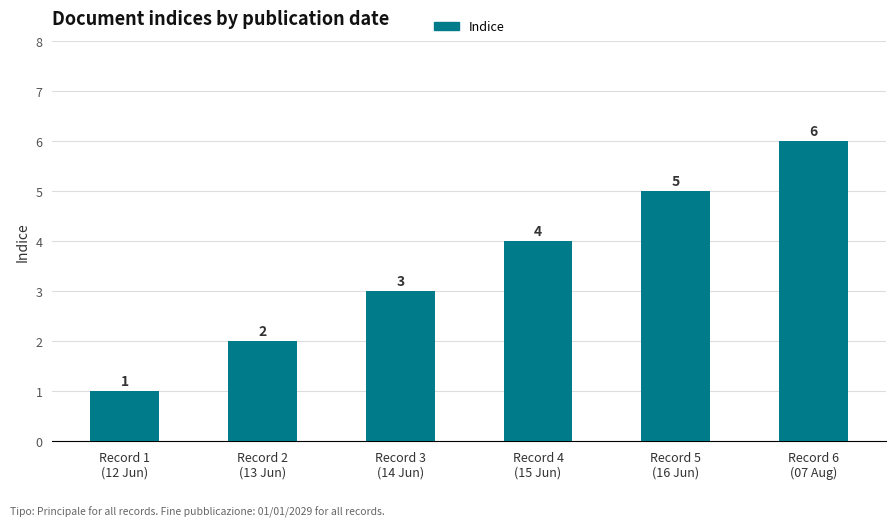

What is the label of the 3rd bar from the left?

Record 3
(14 Jun)